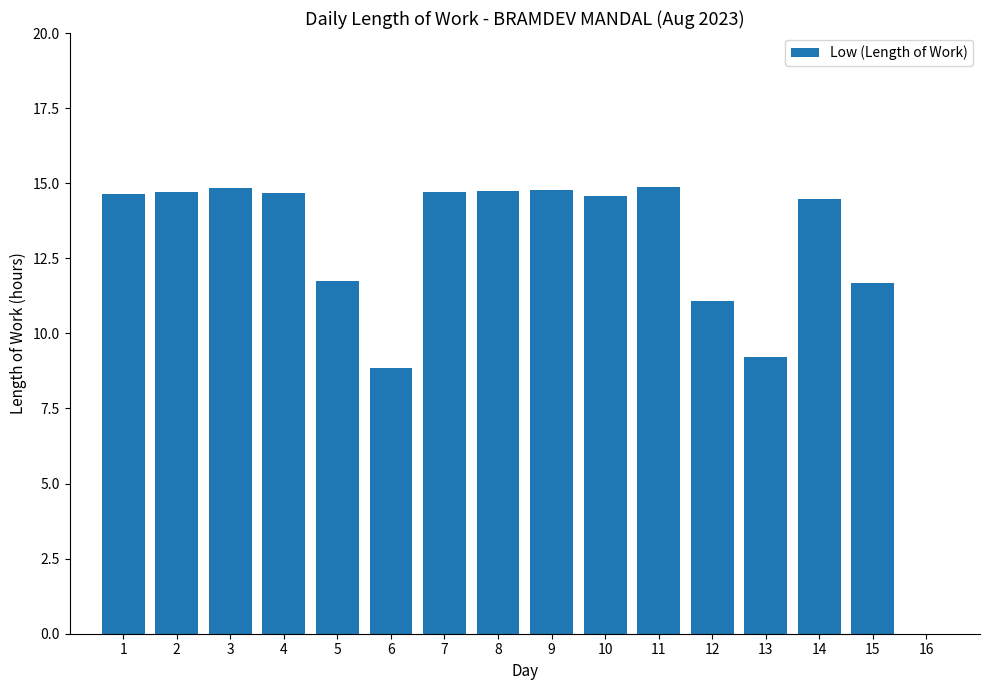

Which has a higher value, 10 or 13?

10